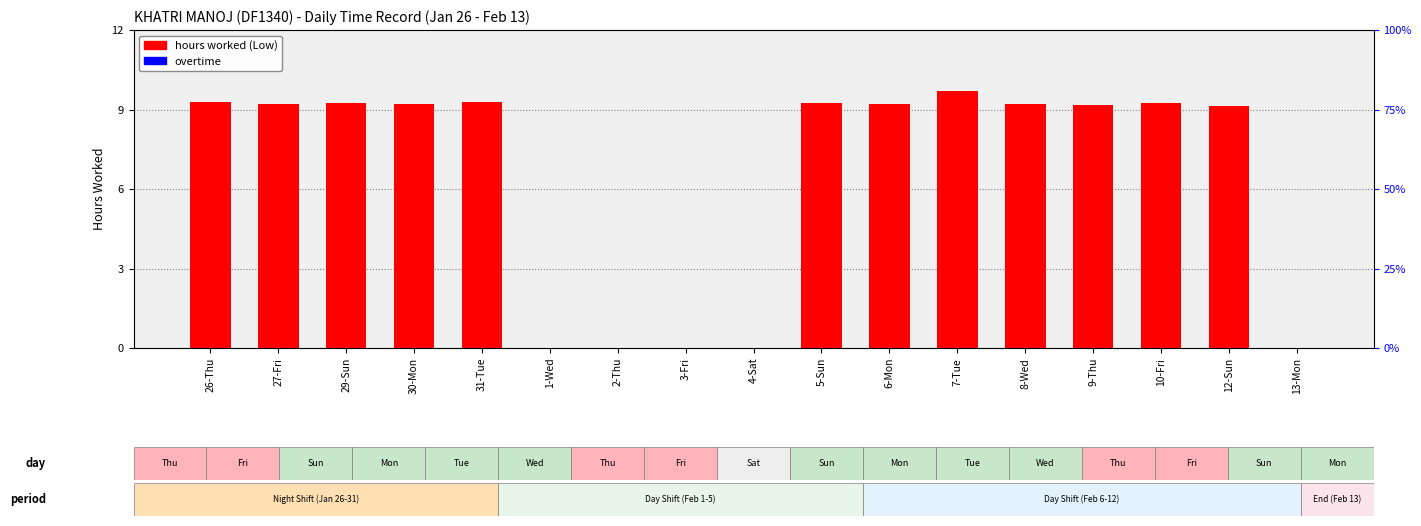

What is the total value across all series at 6-Mon?

9.2